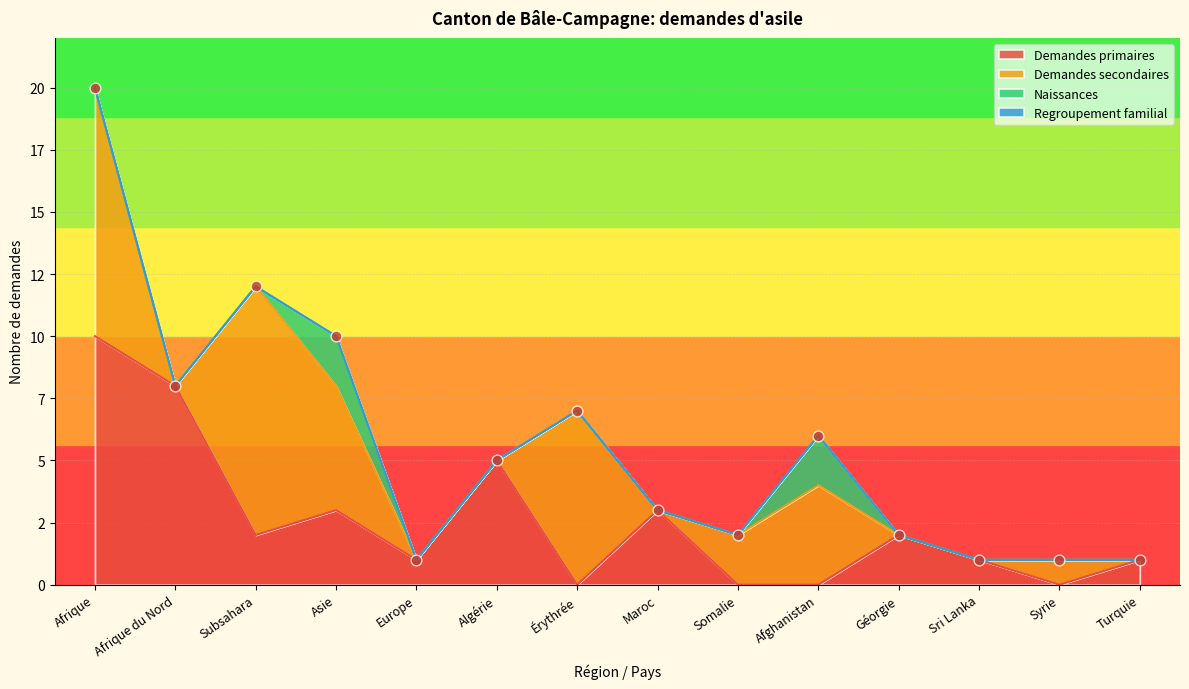

Which series contains the highest Y value?

Demandes primaires